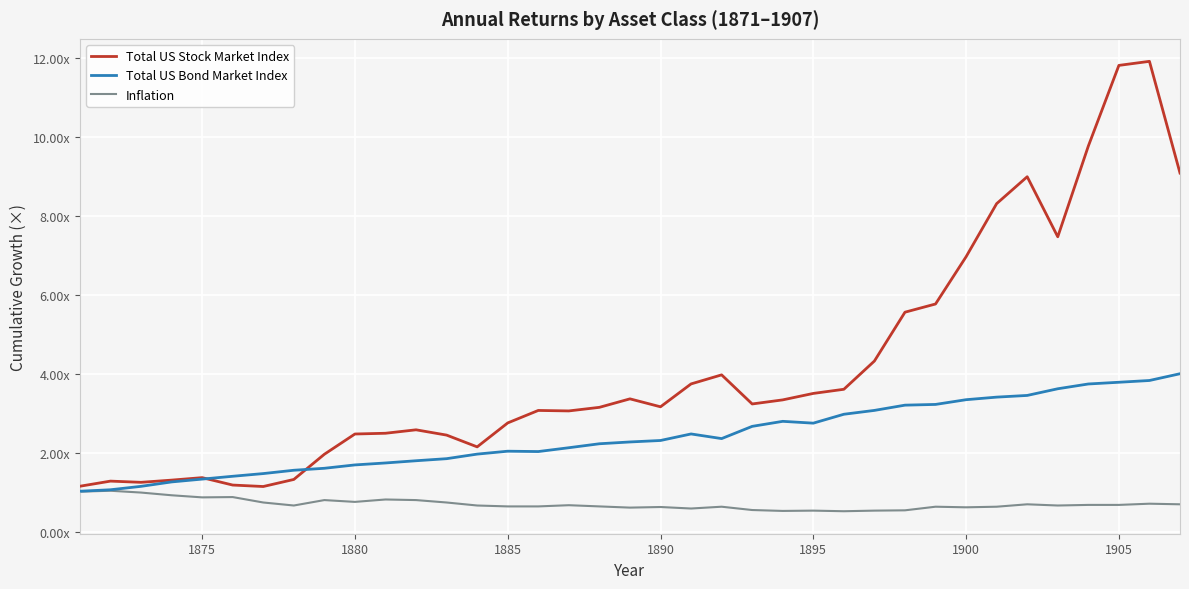

How many interior local valleys does the Total US Stock Market Index series have?

7